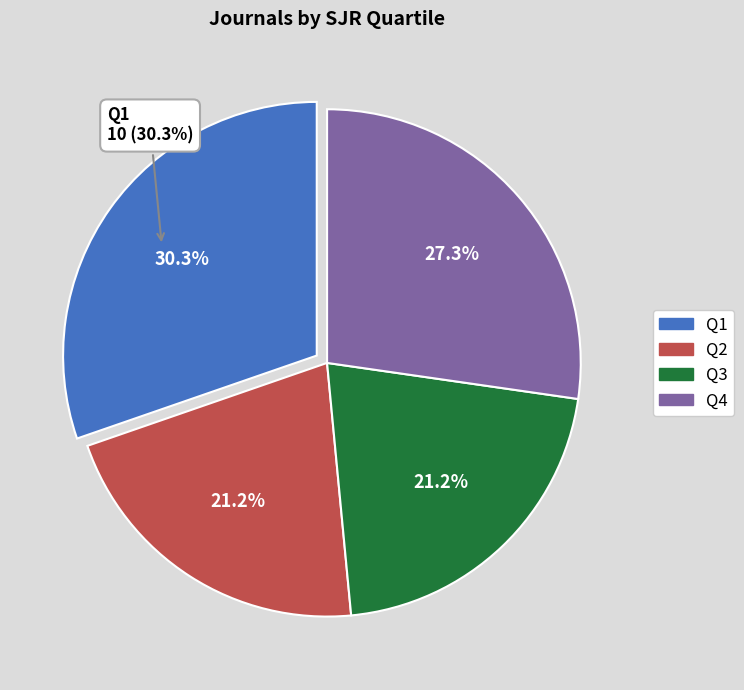

What percentage is the Q3 slice, to the nearest percent?

21%